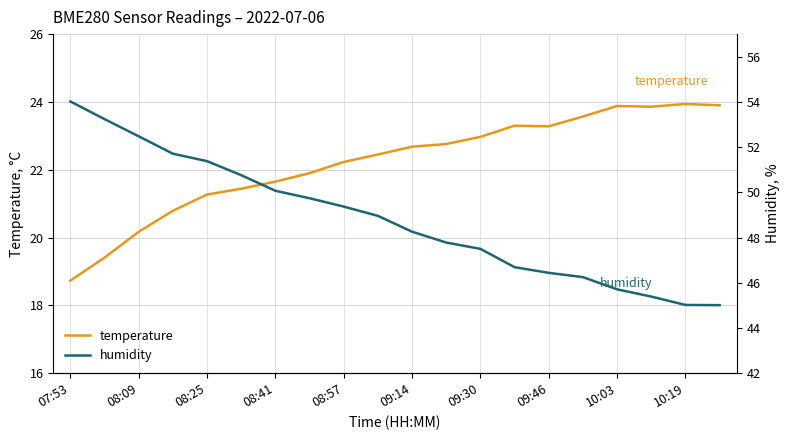

In temperature, how many points are higher than both neighbors (excluding endpoints)?

3